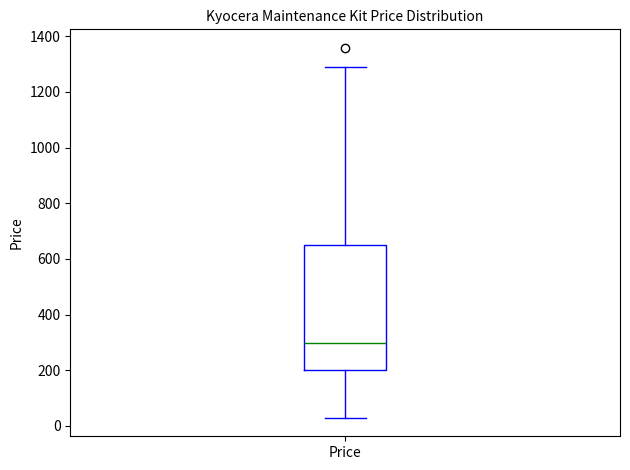

Transcribe this box plot: give where the median line is, the range the box spans, and where the two whiskers end, as read against the y-axis. The values are not printed on the chart, so give them approximately, as read against the axis.

median 300, box 200 to 660, whiskers 20 to 1300